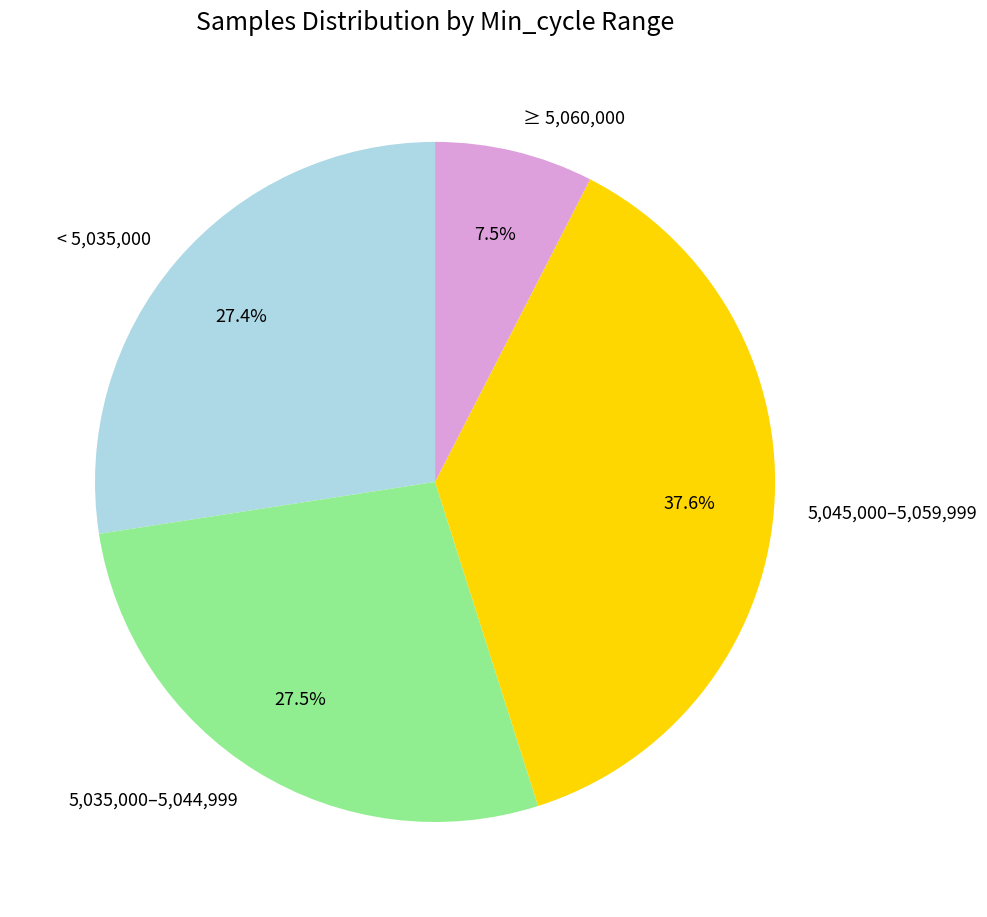

What percentage is NOT represented by ≥ 5,060,000?

92.5%